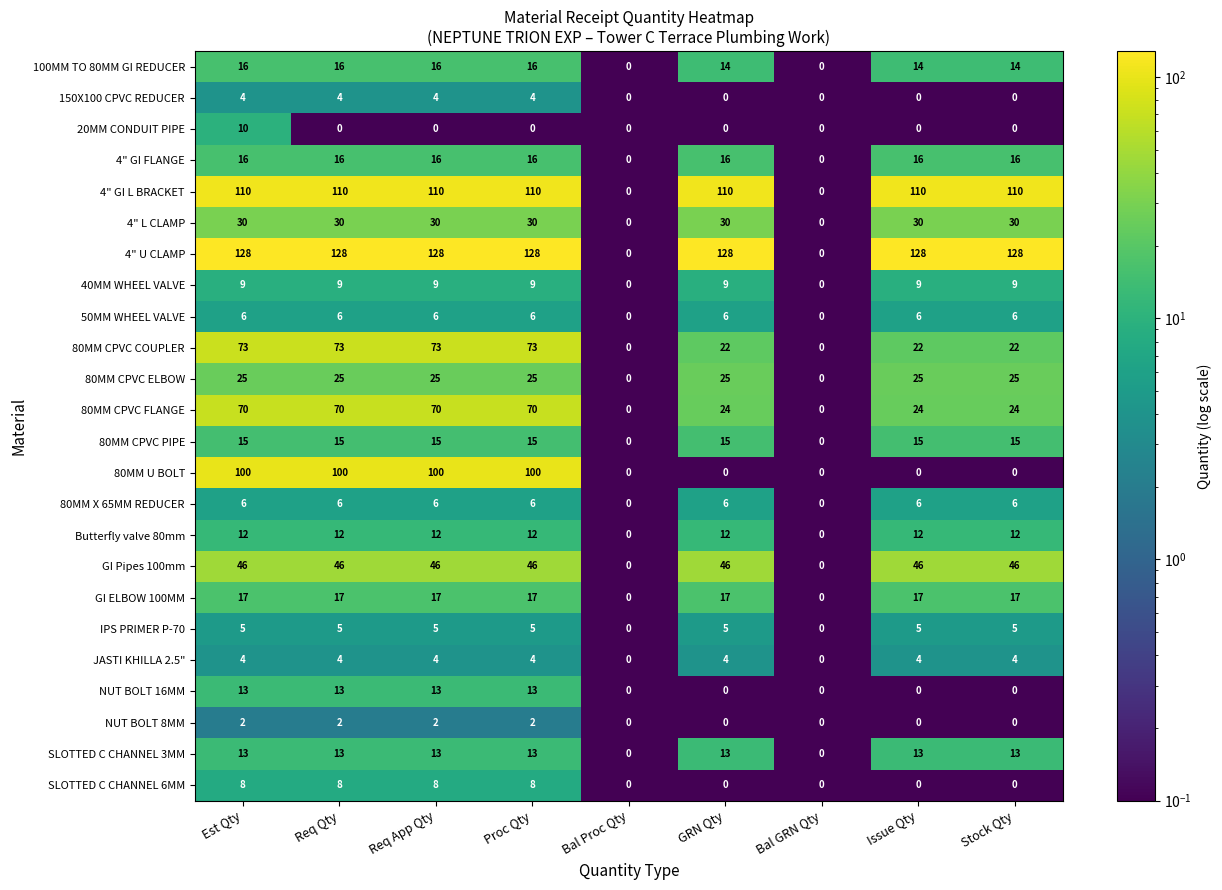

What value does the JASTI KHILLA 2.5" series have at Stock Qty?

4